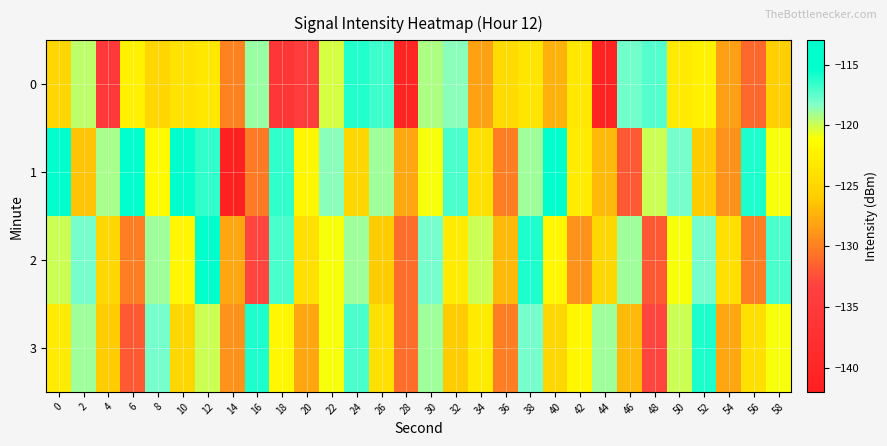

What is the maximum value shown in the chart?

-113.3